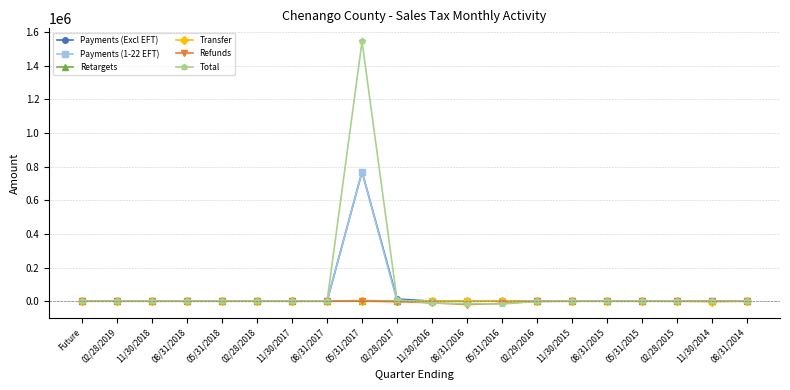

What is the label of the 9th point from the left?

05/31/2017